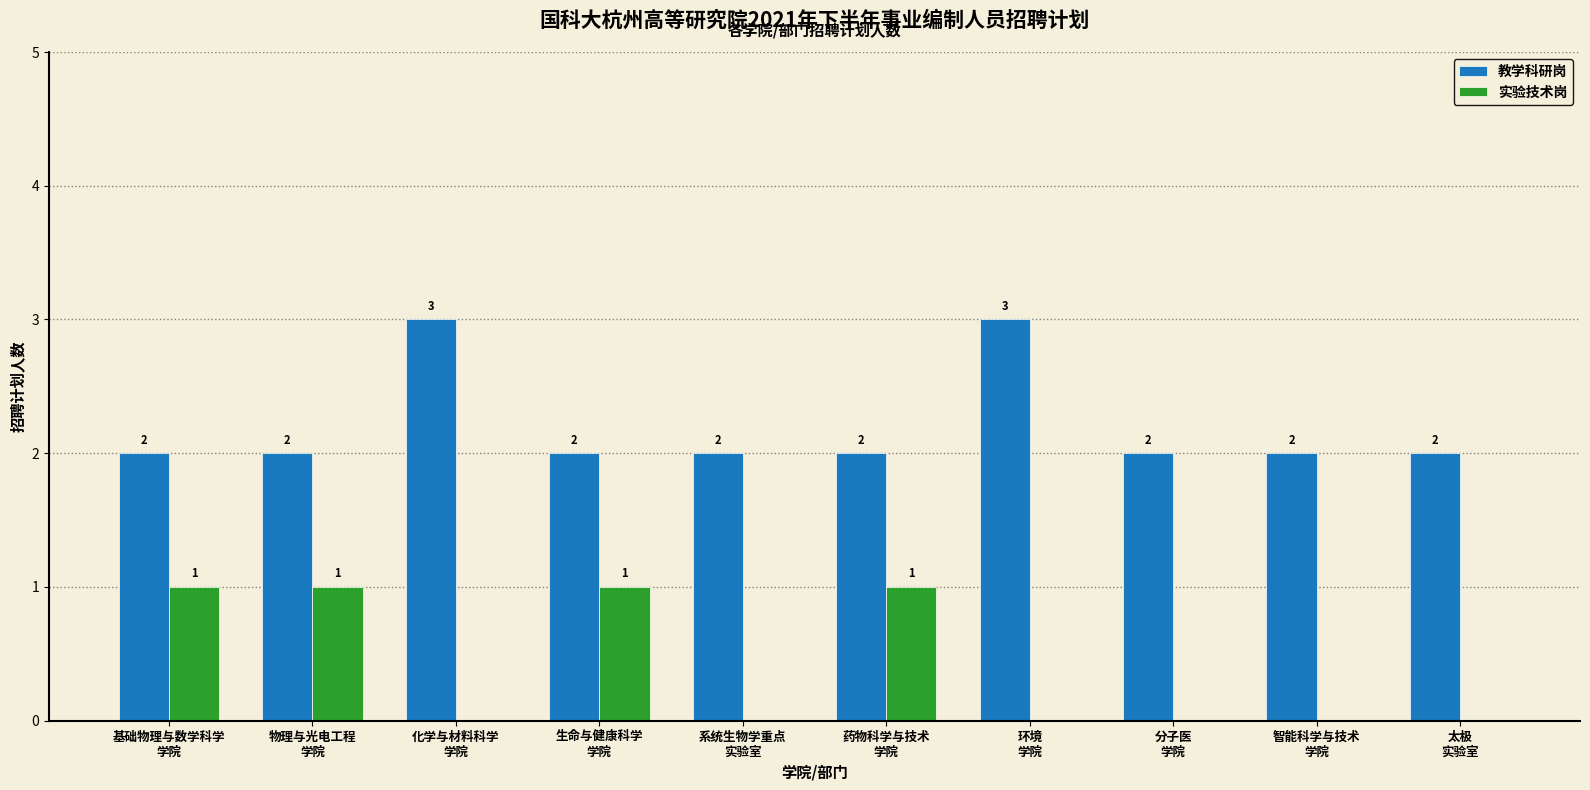

What is the sum of all 教学科研岗 values?

22